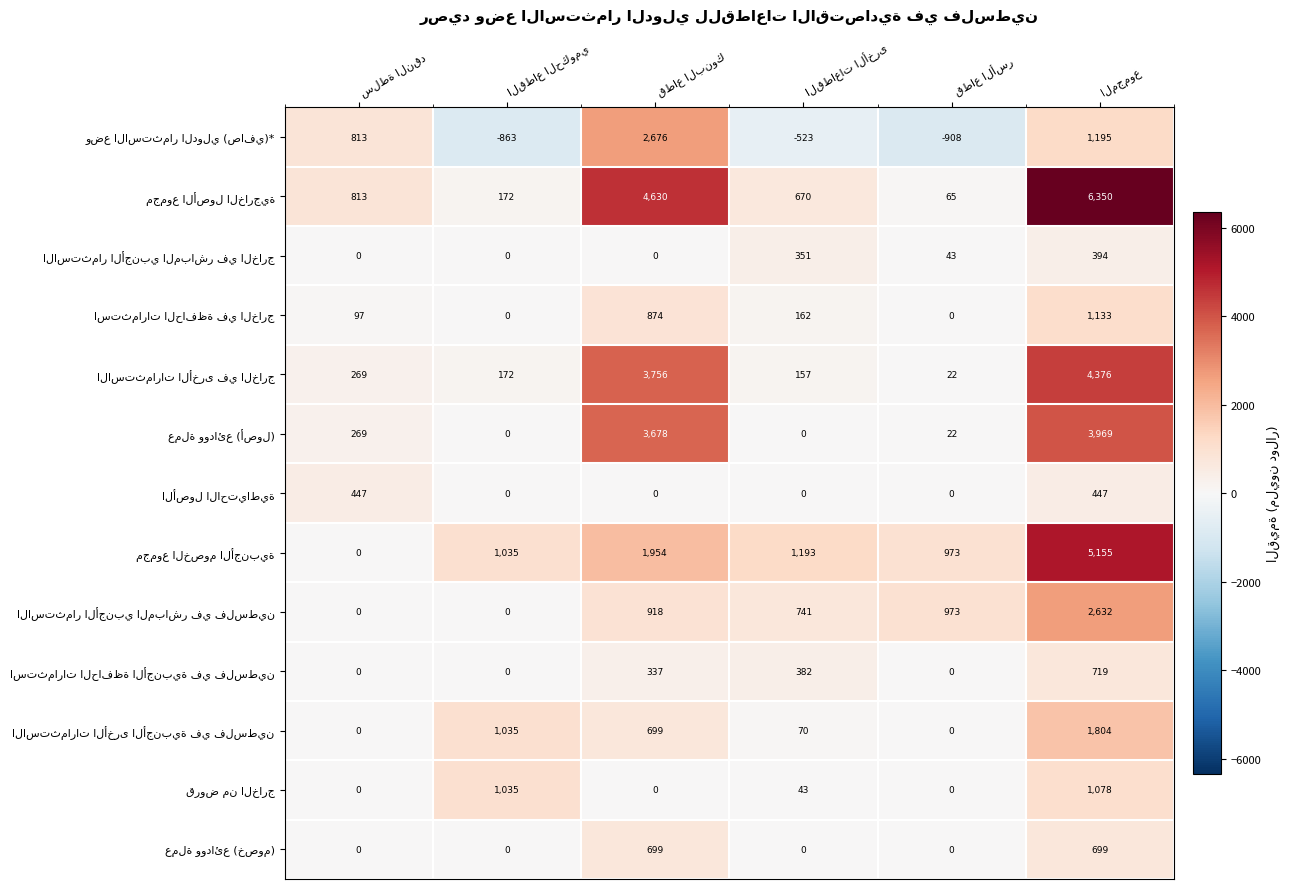

Is the value of مجموع الخصوم الأجنبية at سلطة النقد greater than the value of استثمارات الحافظة في الخارج at قطاع البنوك?

No